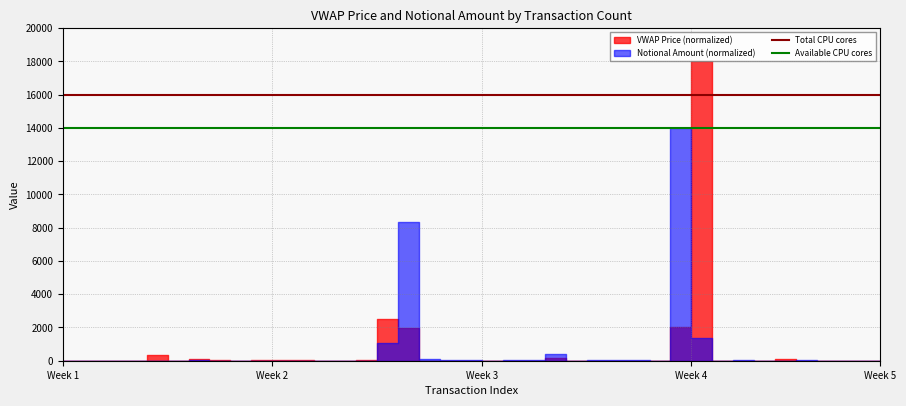

Does the chart have visible grid lines?

Yes